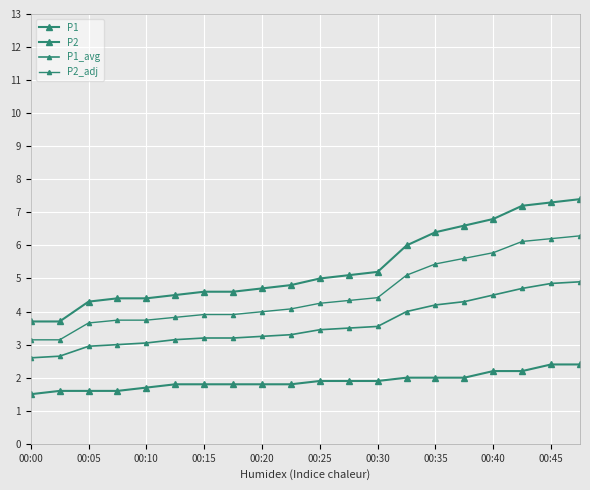

How many lines are shown in the chart?

4